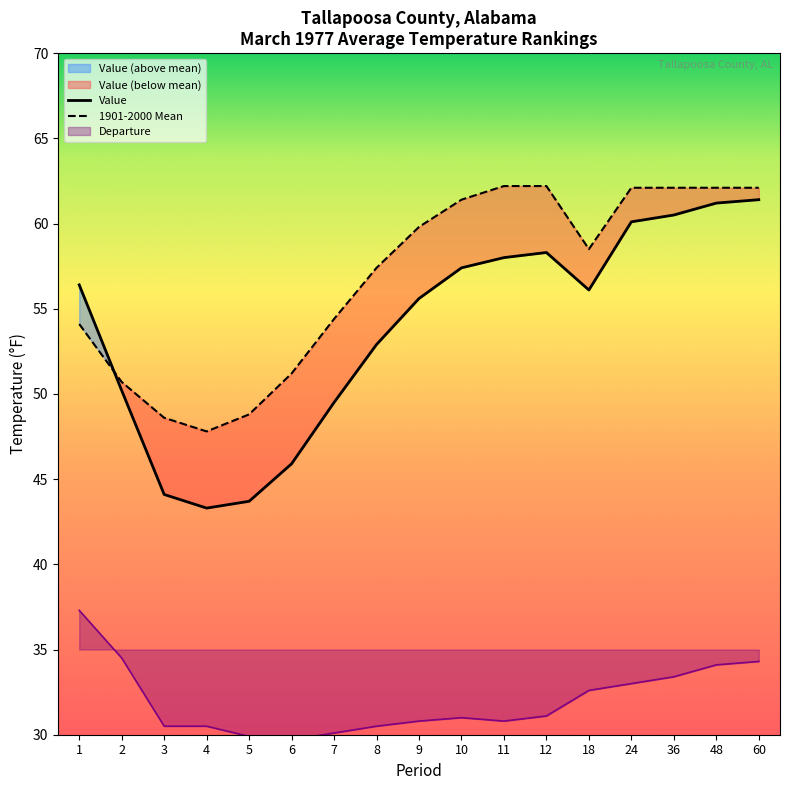

True or false: Departure has a value of 33.4 at 36.

True